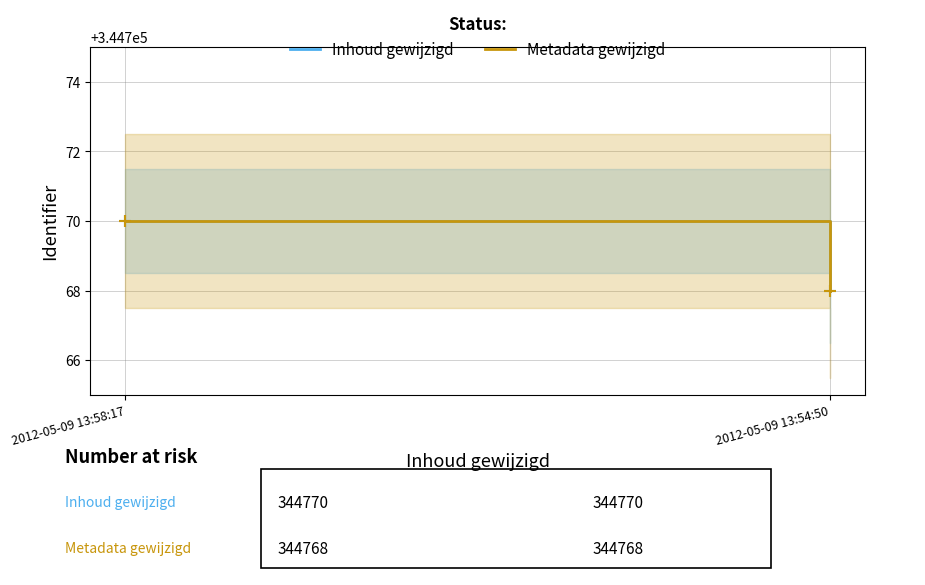

What is the minimum value for Metadata gewijzigd?

344768